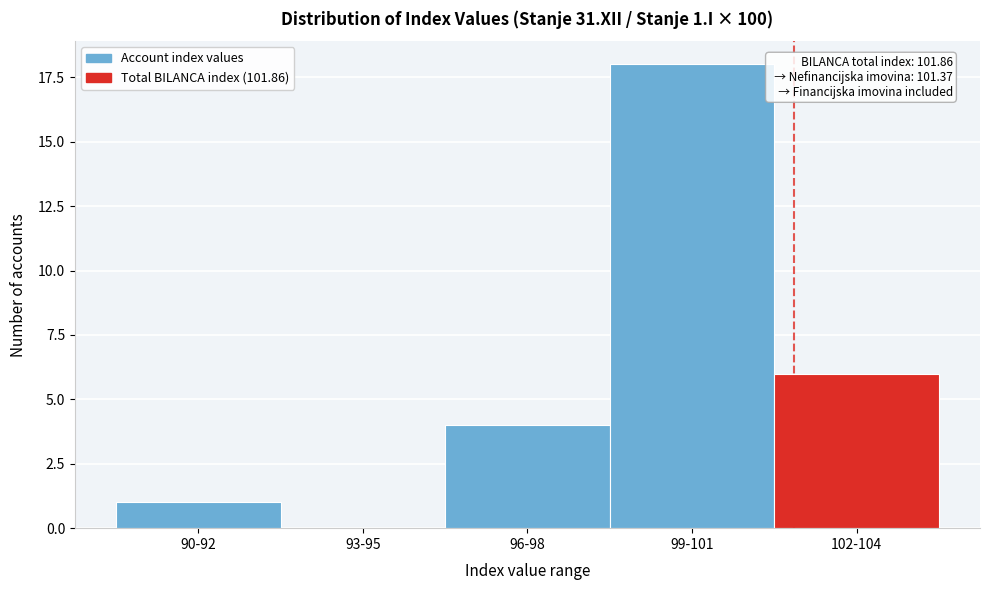

Reading left to right, transcribe all the data shown in this chart.

90-92=1	93-95=0	96-98=4	99-101=18	102-104=6